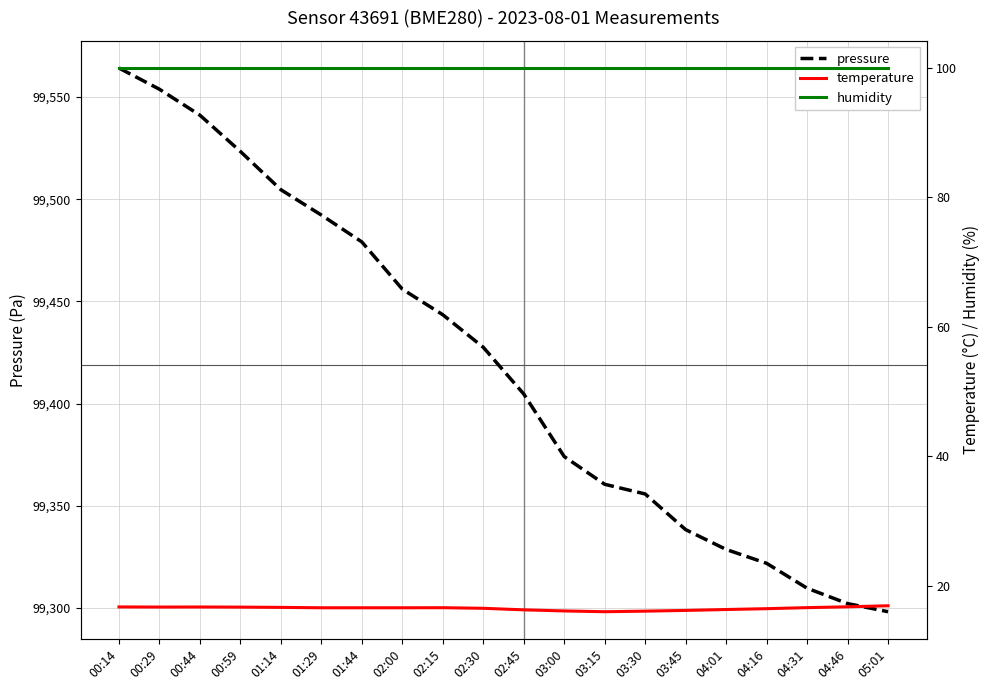

Which category has the highest value in the pressure series?

00:14